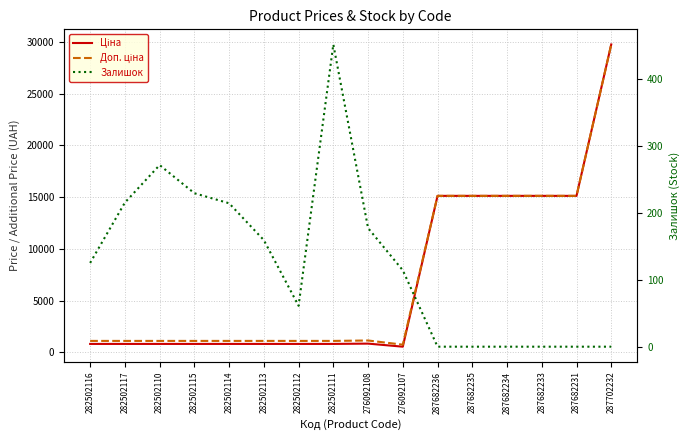

Does the chart display data point markers on the line(s)?

No